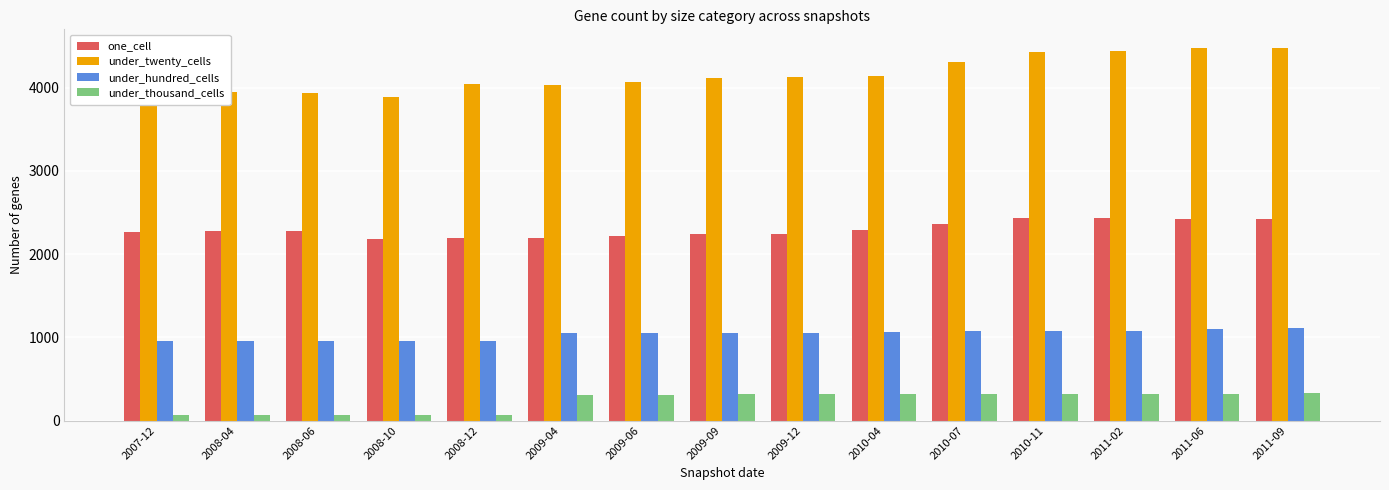

What is the maximum value for one_cell?

2435